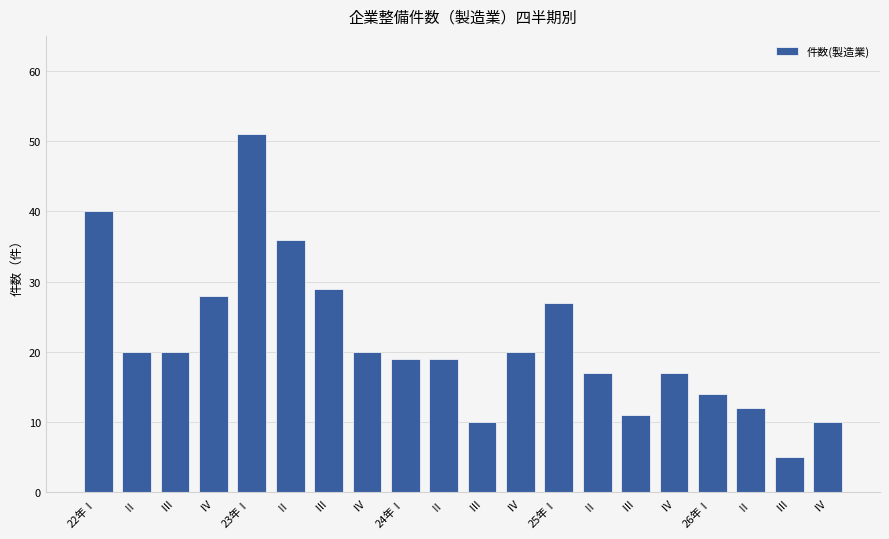

Count the number of data series in this chart.

1